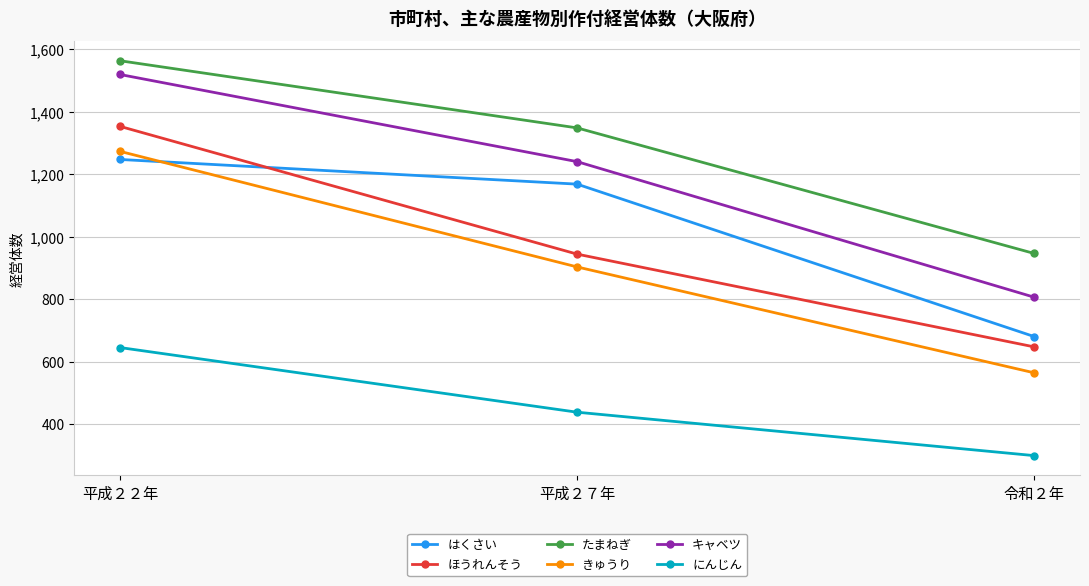

True or false: キャベツ has a value of 1519 at 平成２２年.

True